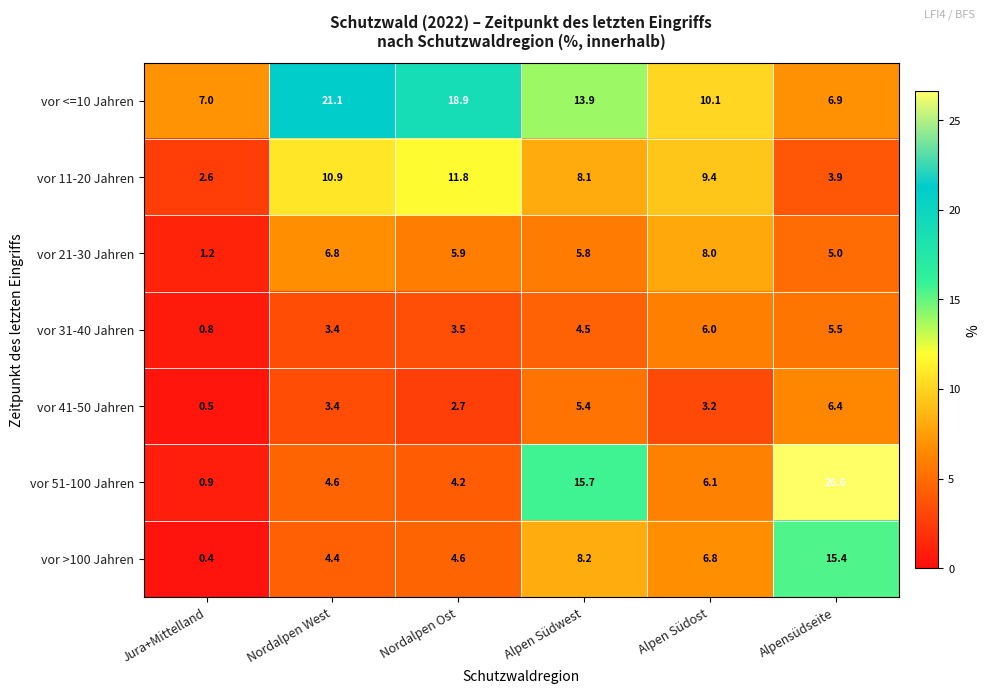

How many data points in vor 41-50 Jahren are above 3?

4